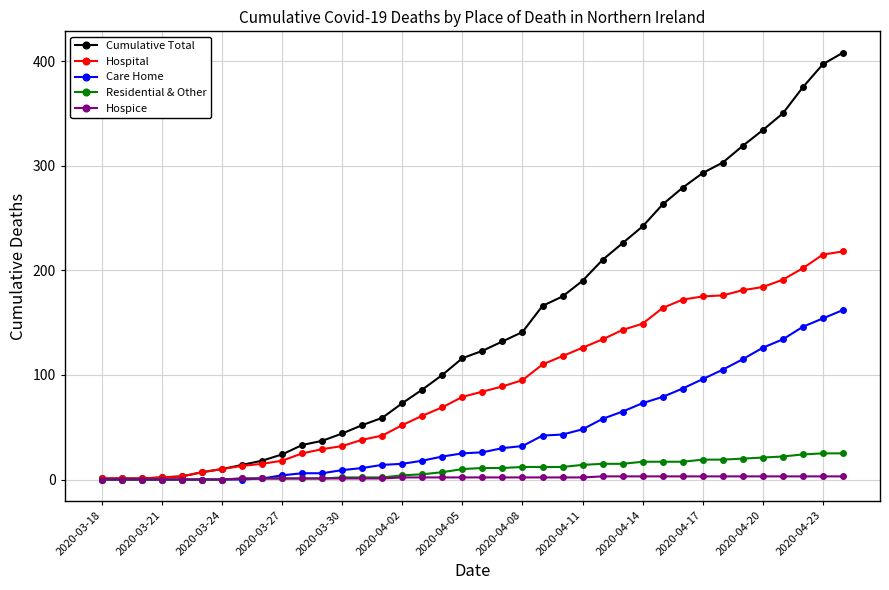

Which series has the largest total across all categories?

Cumulative Total